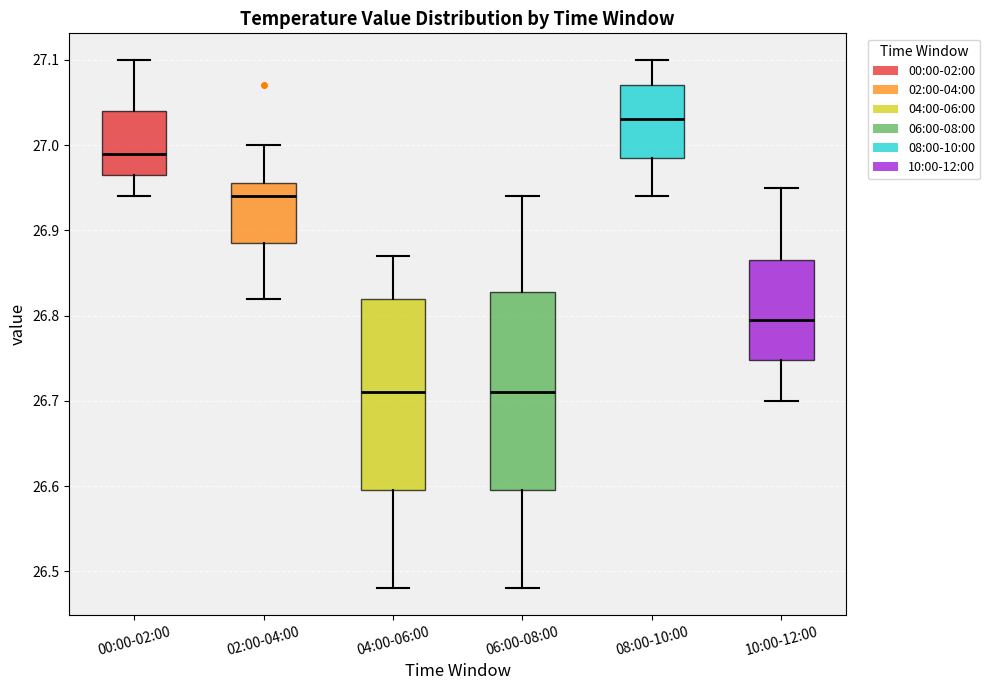

Where does the upper whisker of the box for 08:00-10:00 end on the y-axis? The values are not printed on the chart, so give them approximately, as read against the axis.

27.10